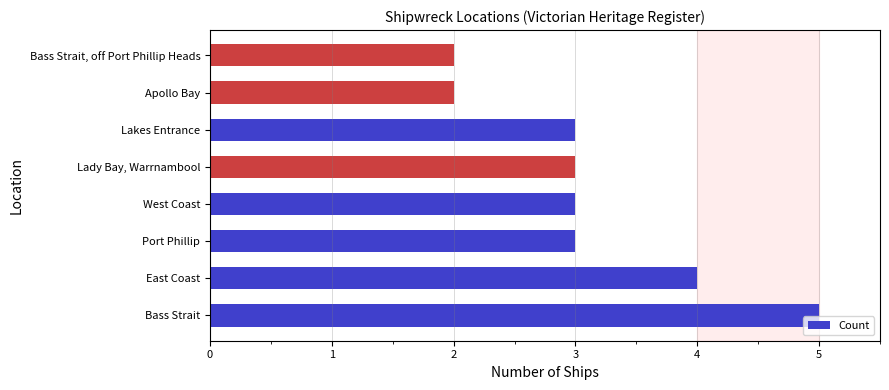

How many bars are there in total?

8